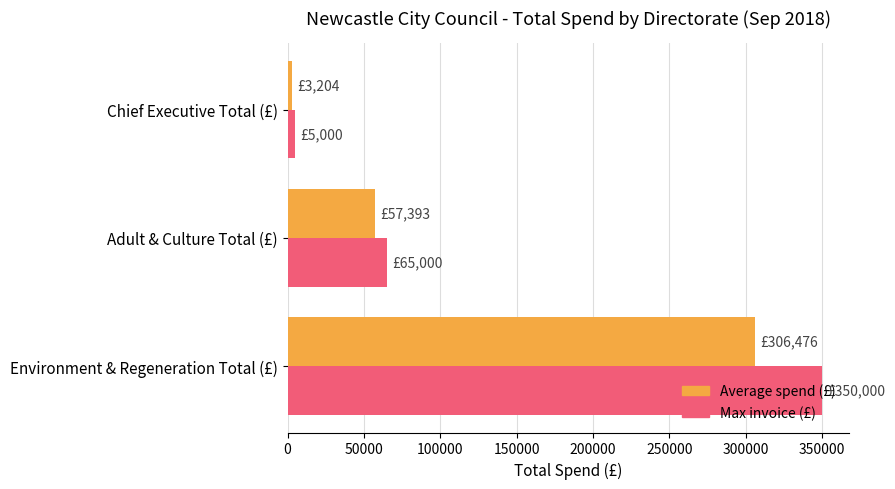

True or false: Max invoice (£) has a value of 237504.6 at Environment & Regeneration Total (£).

False